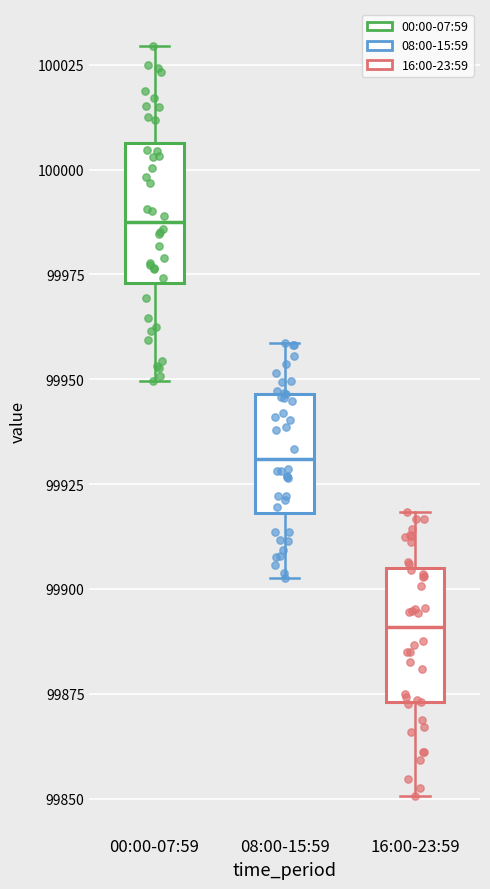

Where does the median line of the box for 16:00-23:59 sit on the y-axis? The values are not printed on the chart, so give them approximately, as read against the axis.

99890